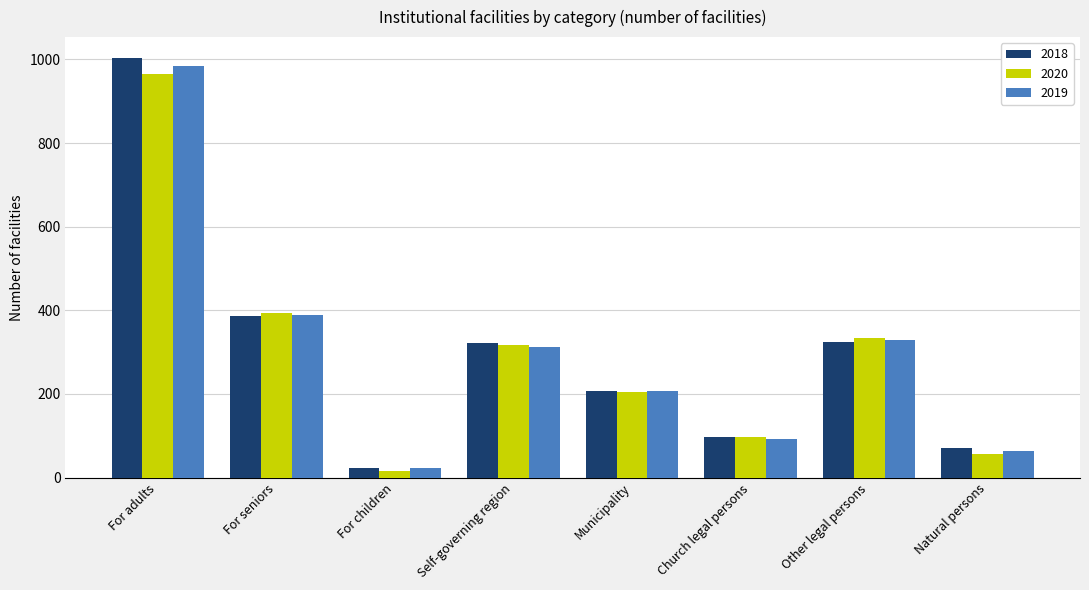

What is the maximum value for 2018?

1003